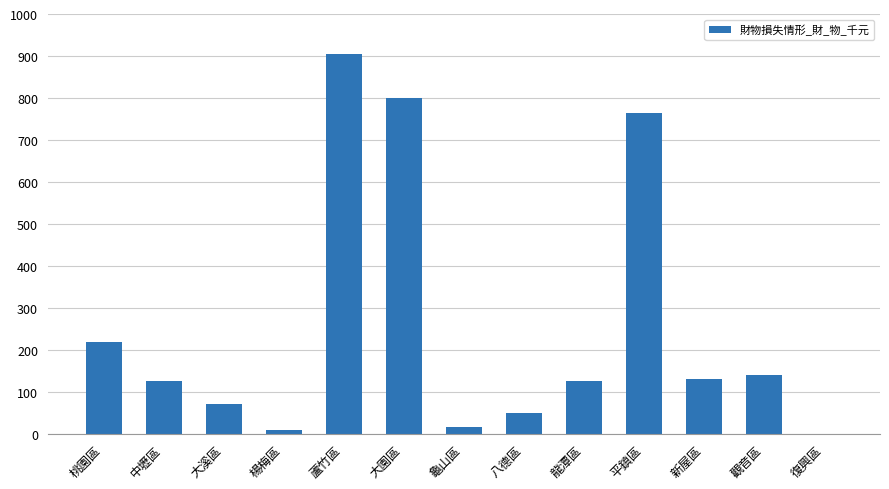

At which label is the value closest to 452?

桃園區